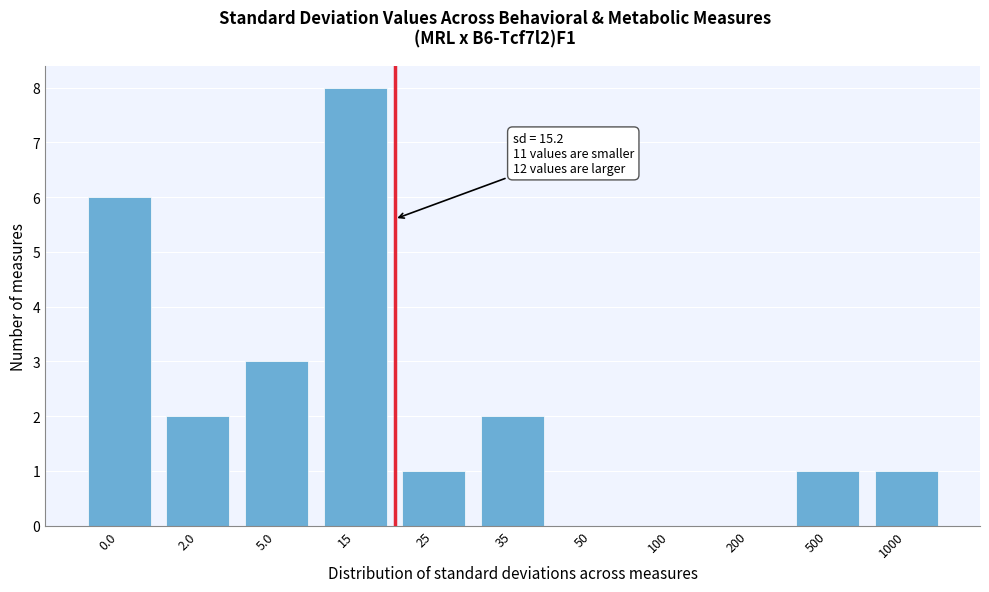

Reading right to left, list all the values displayed in this chart.

1000=1	500=1	200=0	100=0	50=0	35=2	25=1	15=8	5.0=3	2.0=2	0.0=6